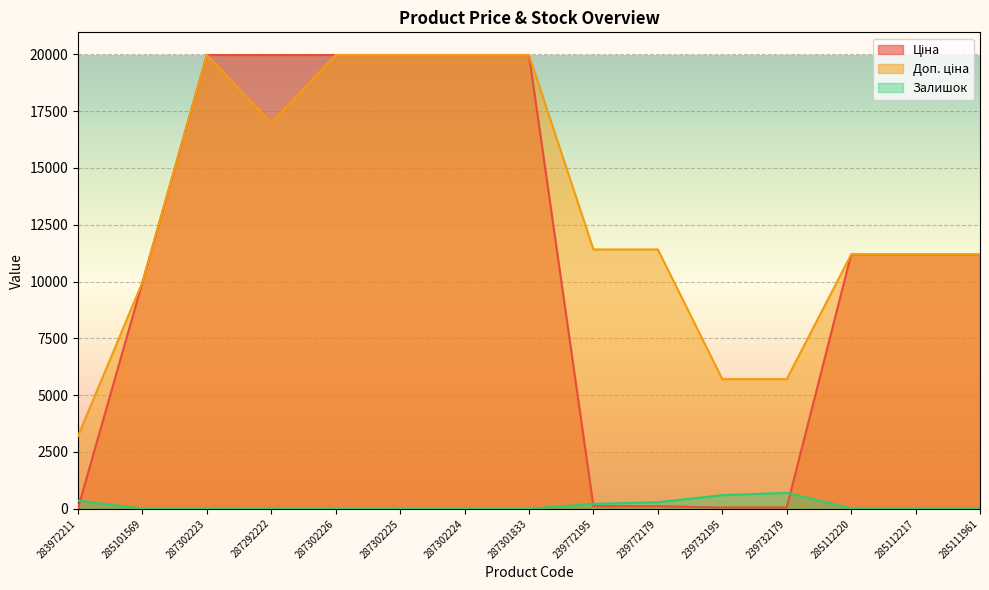

What is the approximate value of Ціна at 287302223?

19964.2